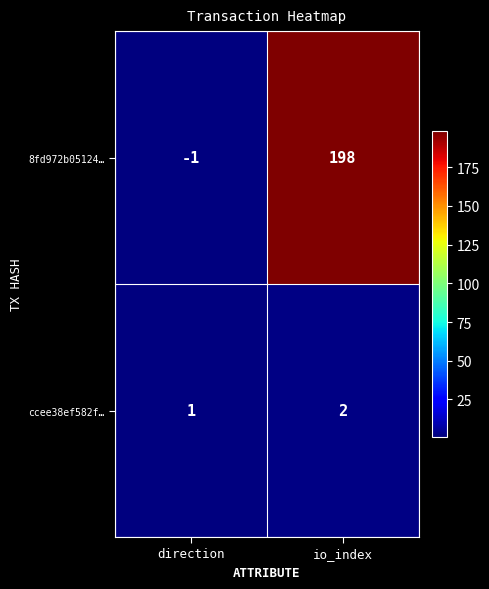

What is the difference between the 8fd972b05124… values at io_index and direction?

199